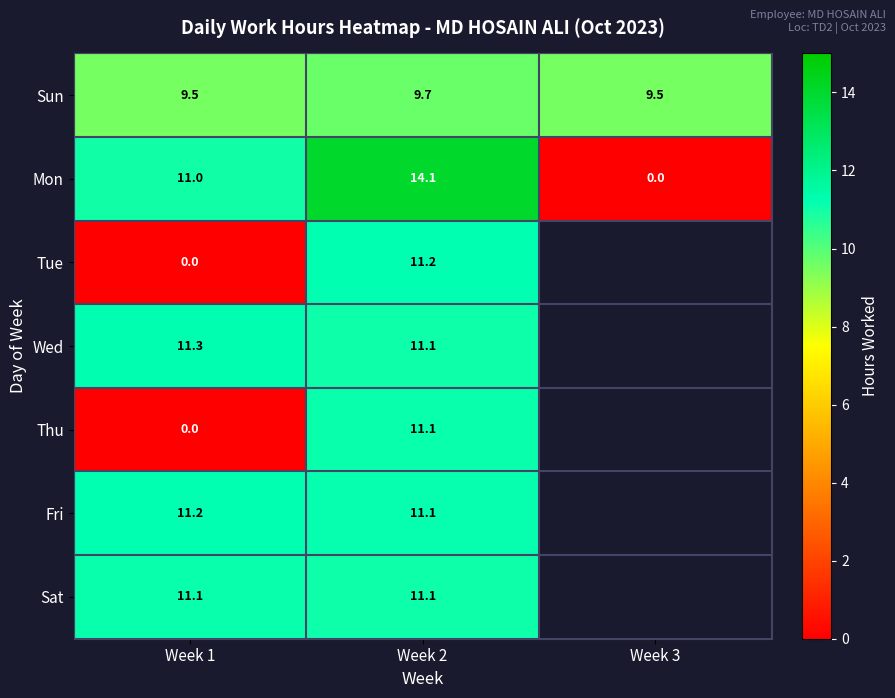

What is the greatest value displayed?

14.1